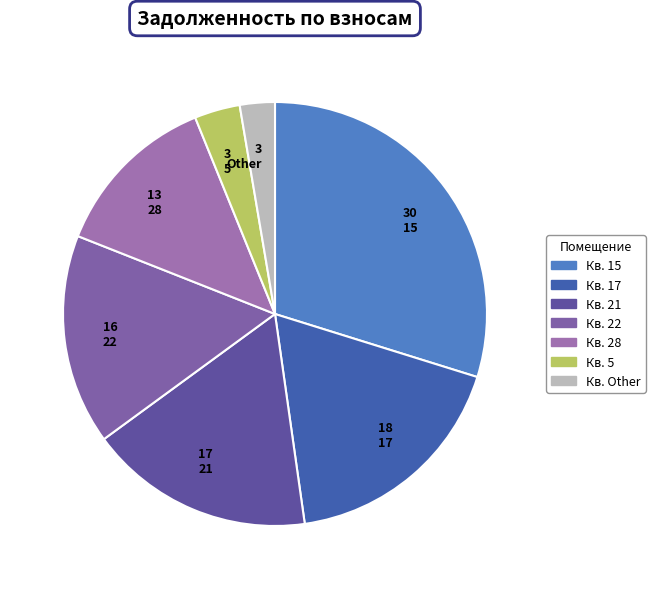

Is there a majority slice in this chart?

No